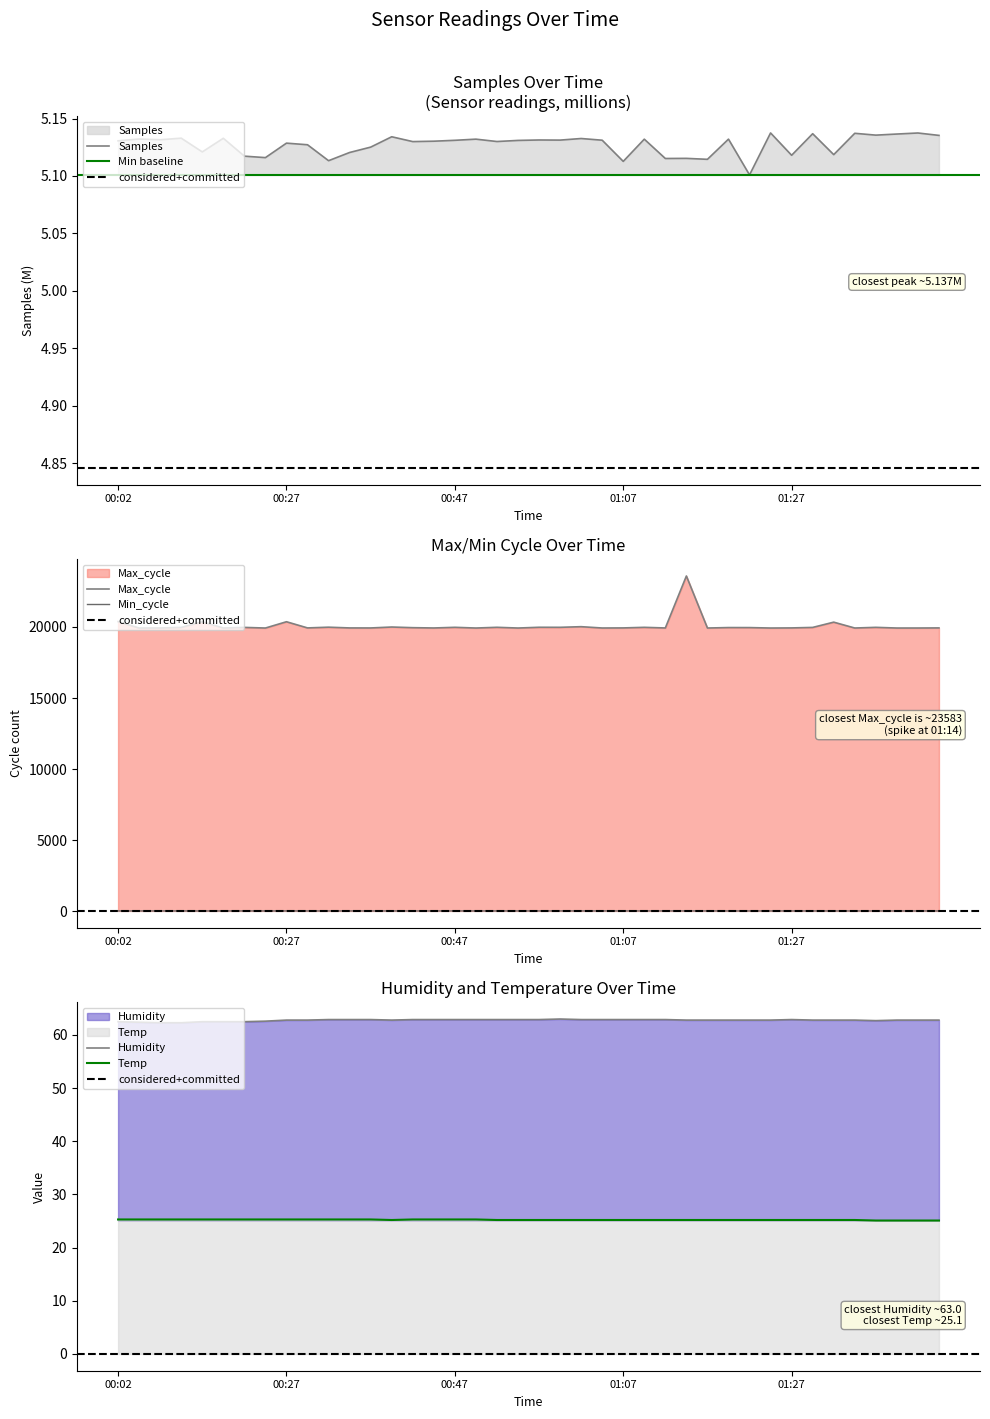

How many series are shown in this chart?

5